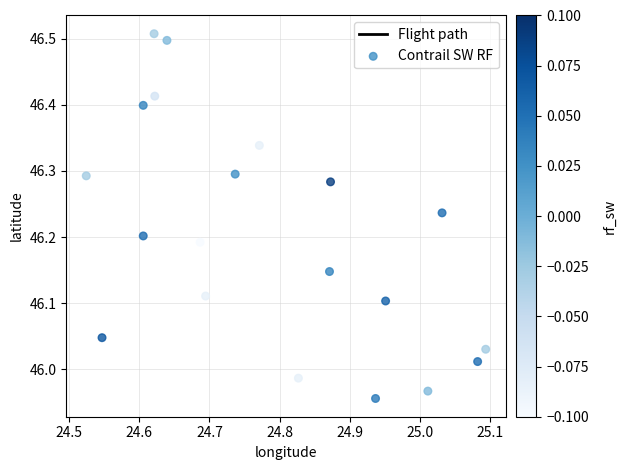

Which series has the widest spread of Y values?

Contrail SW RF